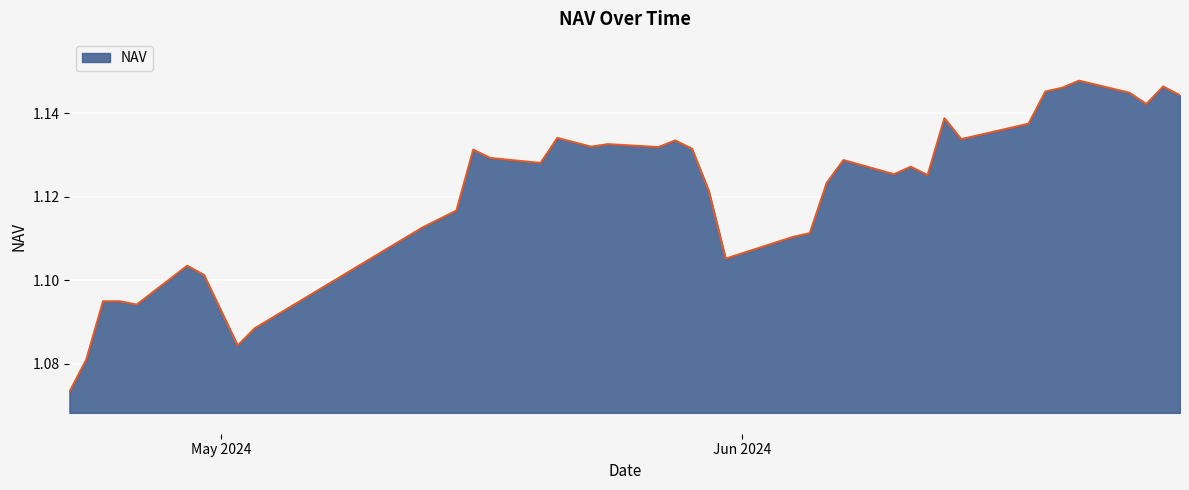

How many lines are shown in the chart?

1